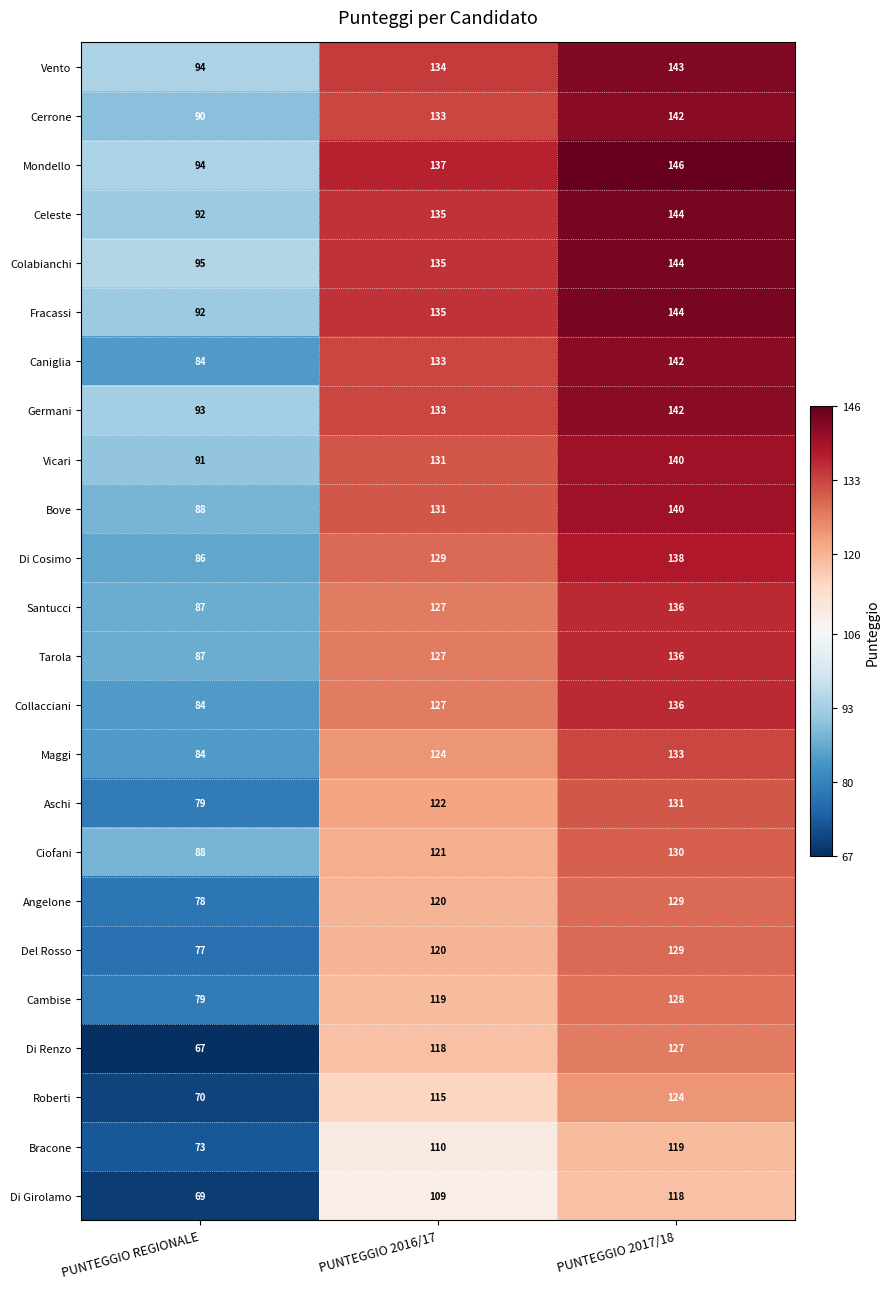

What is the sum of the Aschi values at PUNTEGGIO 2016/17 and PUNTEGGIO REGIONALE?

201